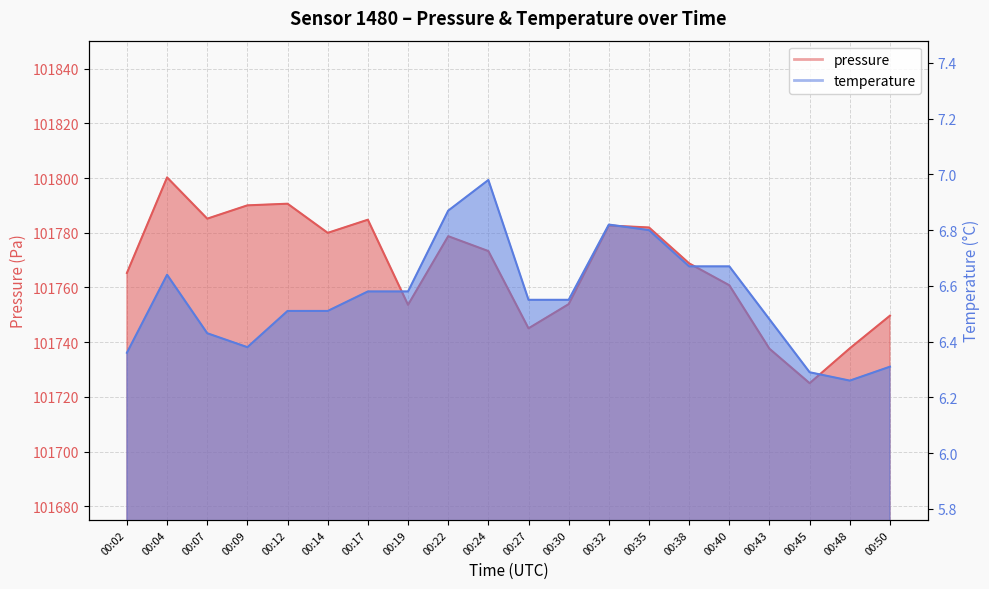

How many interior local valleys does the pressure series have?

5